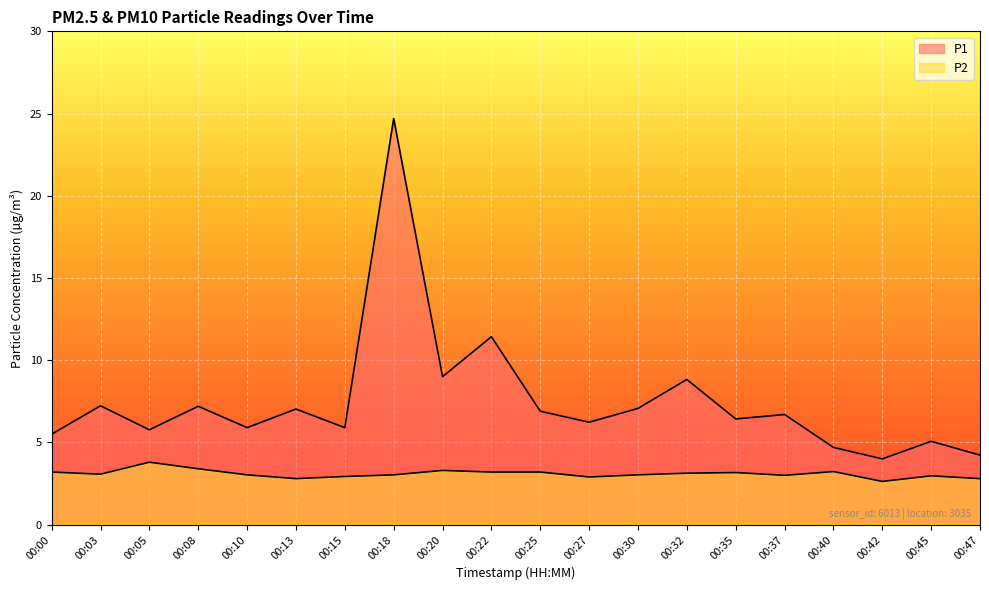

True or false: P2 and P1 cross at least once.

False